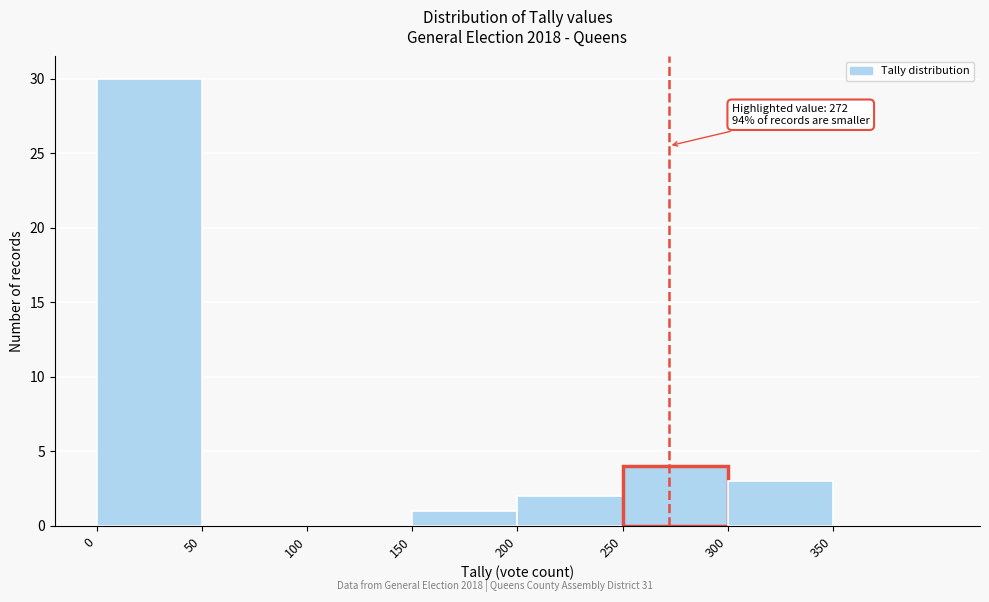

Over which range of the x-axis is the bar tallest?

0 to 50